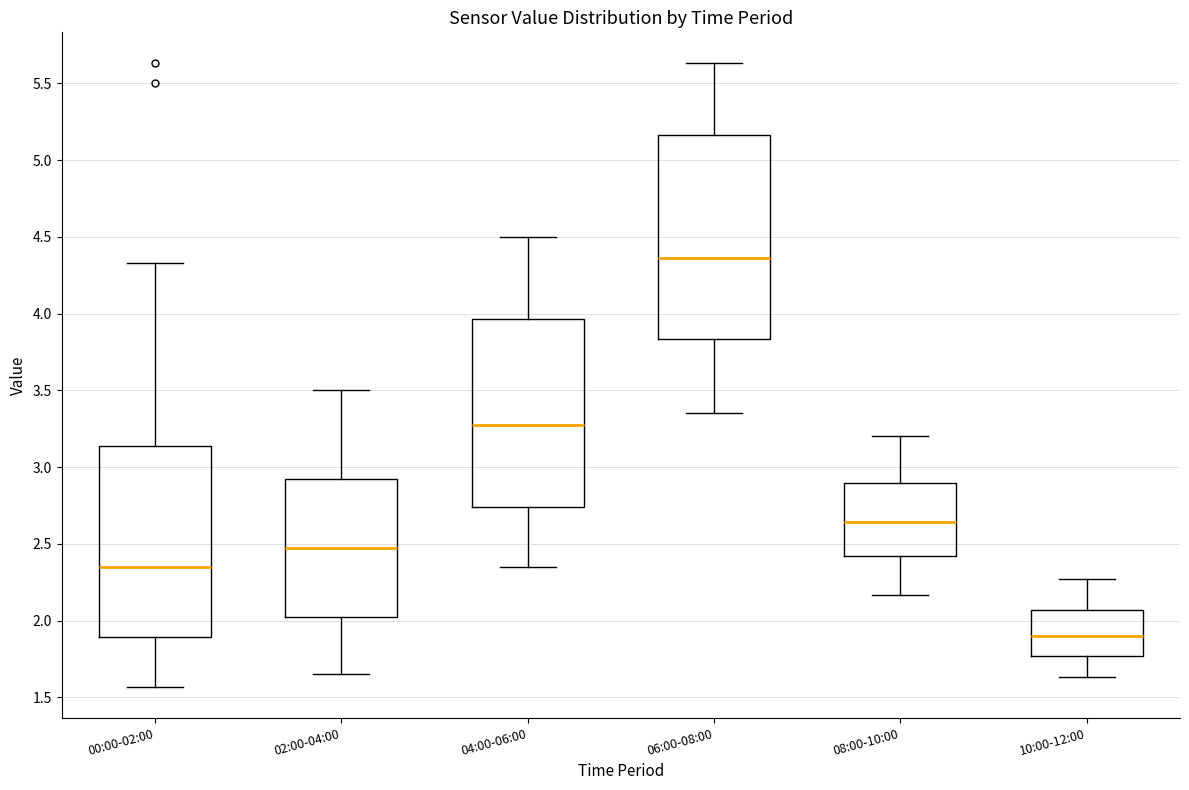

Reading left to right, transcribe this box plot: for each box, give where its median line is, the range the box spans, and where its two whiskers end, as read against the y-axis. The values are not printed on the chart, so give them approximately, as read against the axis.

00:00-02:00: median 2.35, box 1.90 to 3.15, whiskers 1.55 to 4.35
02:00-04:00: median 2.50, box 2.05 to 2.95, whiskers 1.65 to 3.50
04:00-06:00: median 3.30, box 2.75 to 3.95, whiskers 2.35 to 4.50
06:00-08:00: median 4.35, box 3.85 to 5.15, whiskers 3.35 to 5.65
08:00-10:00: median 2.65, box 2.40 to 2.90, whiskers 2.15 to 3.20
10:00-12:00: median 1.90, box 1.75 to 2.05, whiskers 1.65 to 2.25